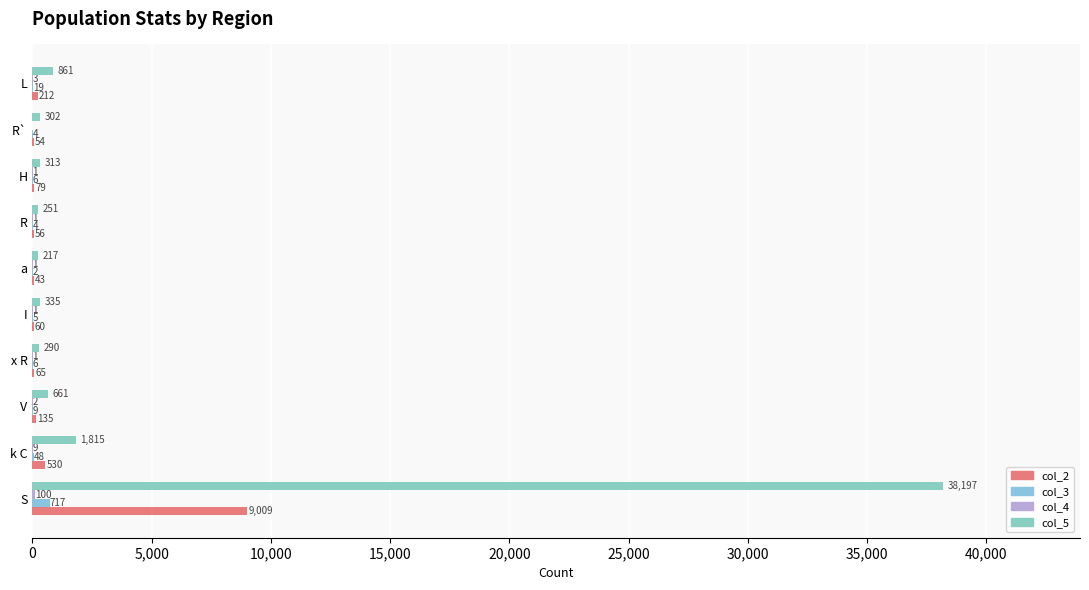

Count the number of data series in this chart.

4